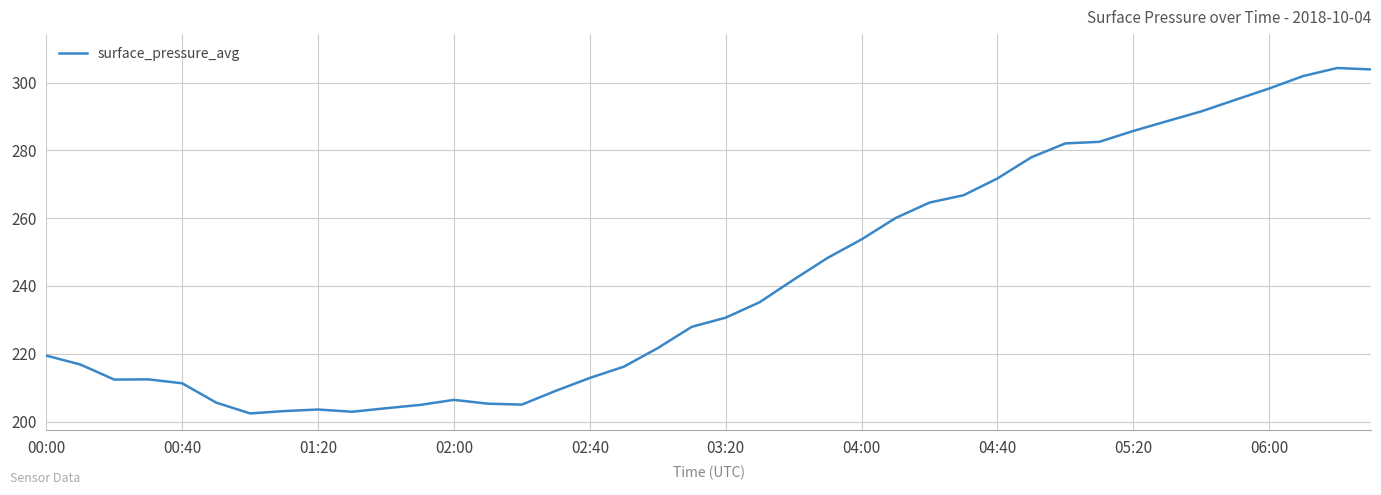

What is the minimum value shown in the chart?

202.4